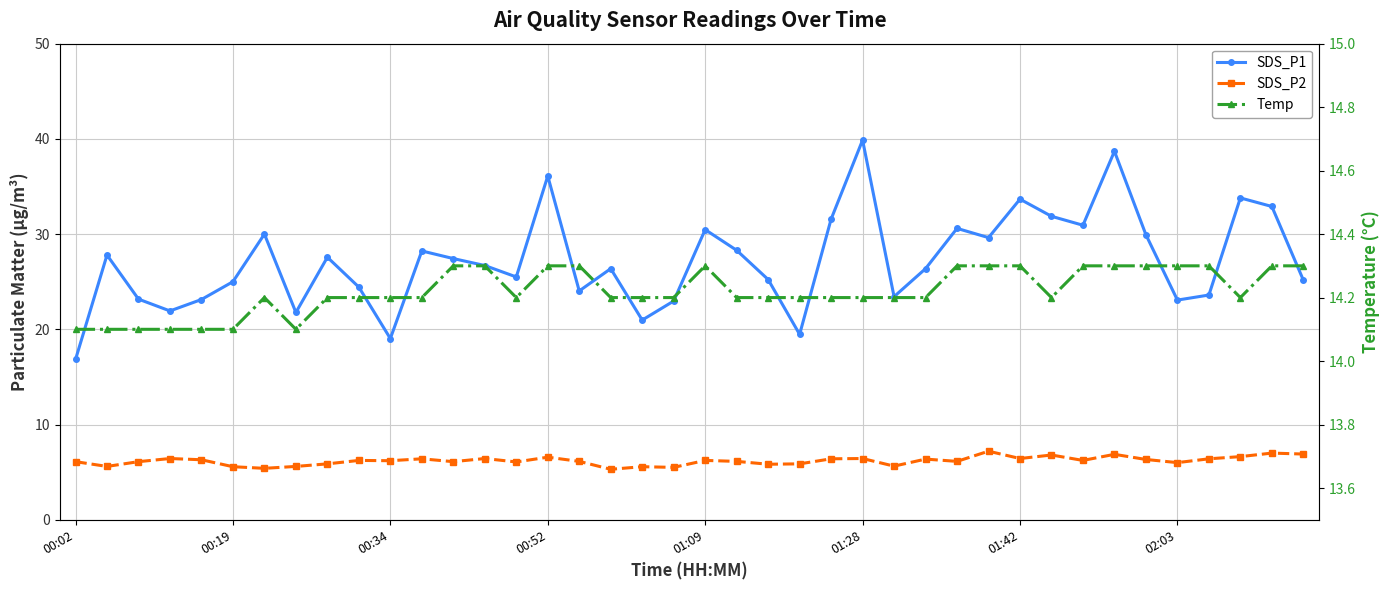

Read the SDS_P2 value at 8.

5.9